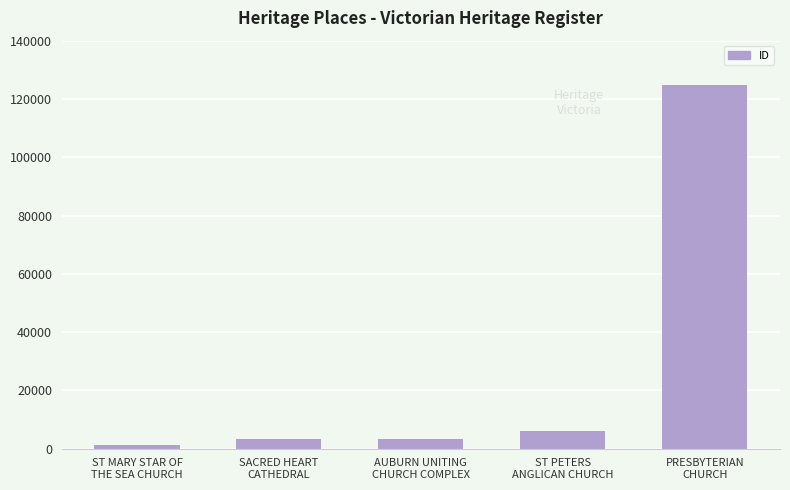

Where is the data nearest to the value 63046?

ST PETERS
ANGLICAN CHURCH